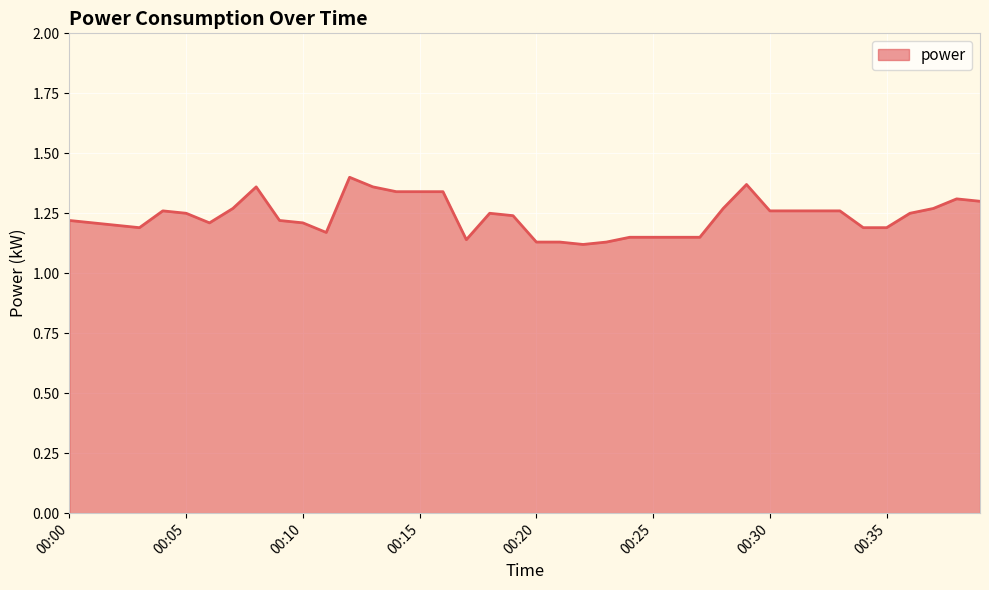

How many lines are shown in the chart?

1